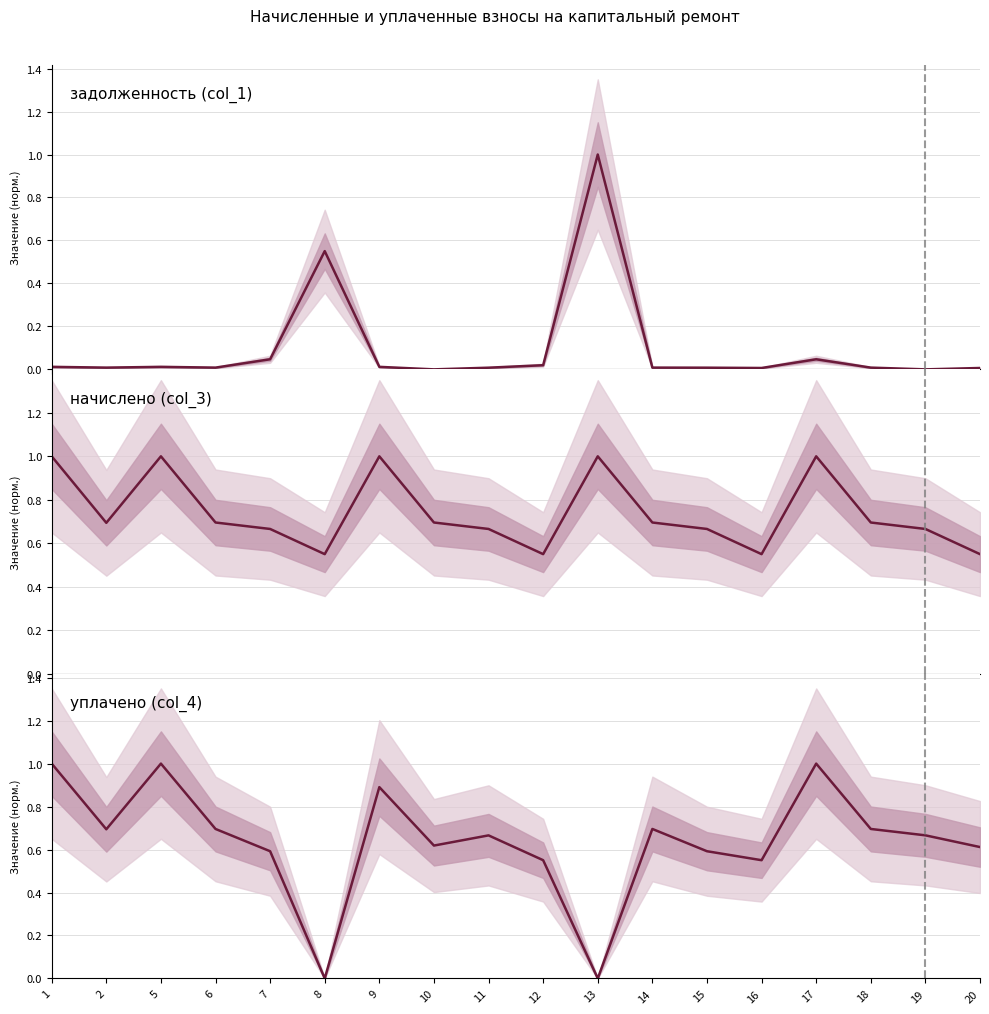

True or false: задолженность (col_1) has more than 2 points higher than both neighbors.

True